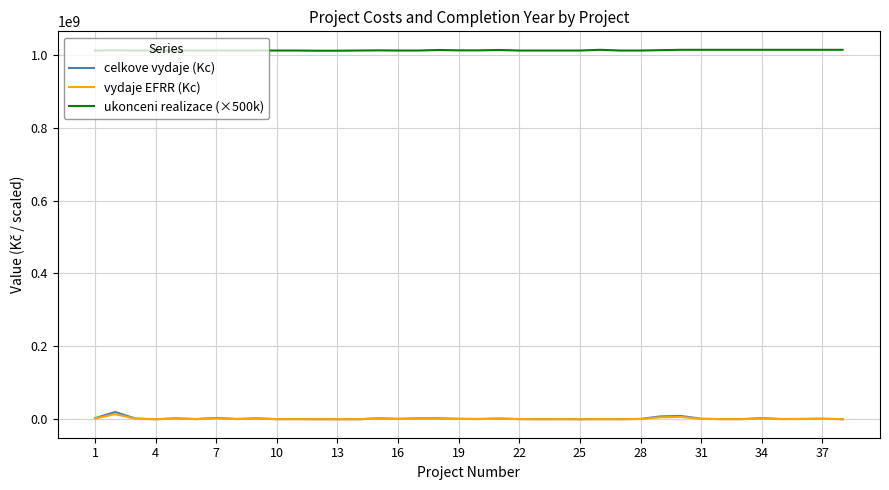

True or false: ukonceni realizace (×500k) and celkove vydaje (Kc) cross at least once.

False